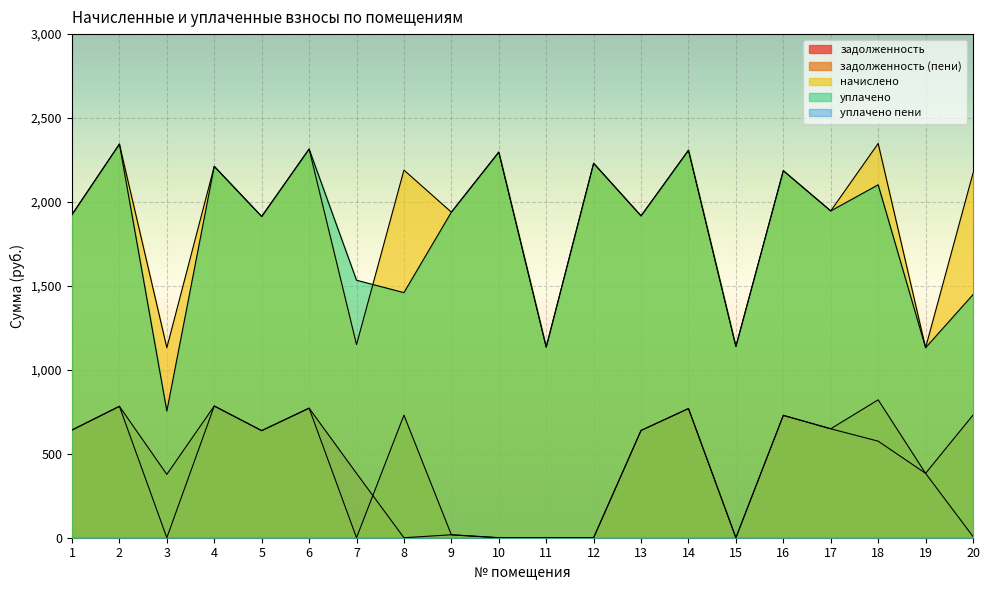

At how many categories does at least one series exceed 2071?

10